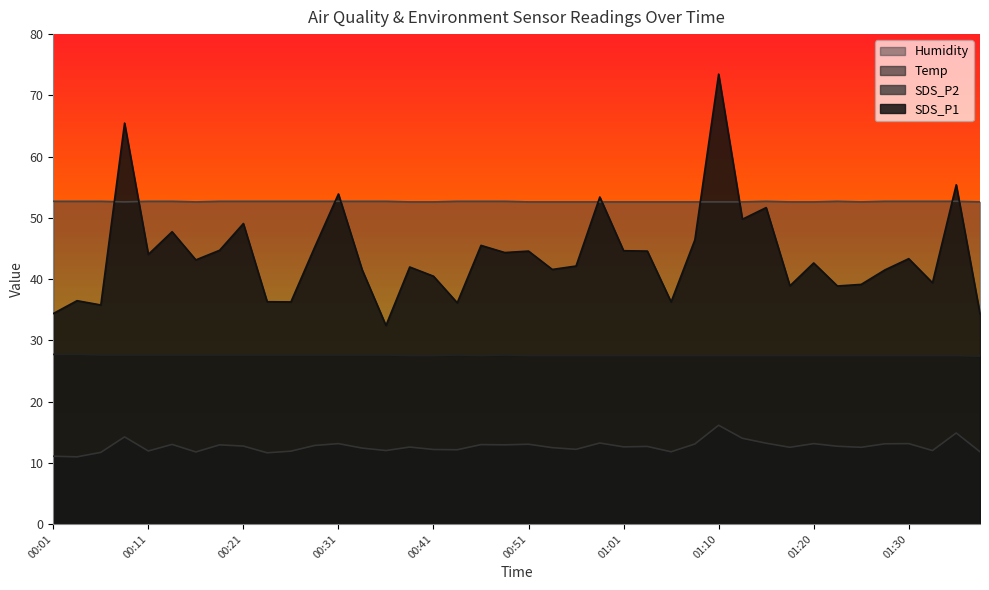

Reading left to right, extract all data points from this chart.

Temp: 27.7	27.7	27.6	27.6	27.6	27.6	27.6	27.6	27.6	27.6	27.6	27.6	27.6	27.6	27.6	27.5	27.5	27.6	27.5	27.6	27.5	27.5	27.5	27.5	27.5	27.5	27.5	27.5	27.5	27.5	27.5	27.5	27.5	27.5	27.5	27.5	27.5	27.5	27.5	27.4
Humidity: 52.7	52.7	52.7	52.6	52.7	52.7	52.6	52.7	52.7	52.7	52.7	52.7	52.7	52.7	52.7	52.6	52.6	52.7	52.7	52.7	52.6	52.6	52.6	52.6	52.6	52.6	52.6	52.6	52.6	52.6	52.7	52.6	52.6	52.7	52.6	52.7	52.7	52.7	52.7	52.6
SDS_P1: 34.4	36.5	35.8	65.5	44.0	47.7	43.1	44.7	49.1	36.3	36.3	45.2	53.9	41.5	32.4	42.0	40.5	36.1	45.5	44.3	44.6	41.6	42.1	53.4	44.6	44.6	36.3	46.4	73.5	49.8	51.7	38.9	42.6	38.9	39.1	41.5	43.3	39.4	55.4	34.3
SDS_P2: 11.1	11.0	11.7	14.2	11.9	13.0	11.8	12.9	12.7	11.6	11.9	12.8	13.1	12.4	12.0	12.6	12.2	12.1	13.0	12.9	13.0	12.5	12.2	13.2	12.6	12.7	11.8	13.1	16.1	14.0	13.2	12.5	13.1	12.7	12.5	13.1	13.1	12.0	14.9	11.8